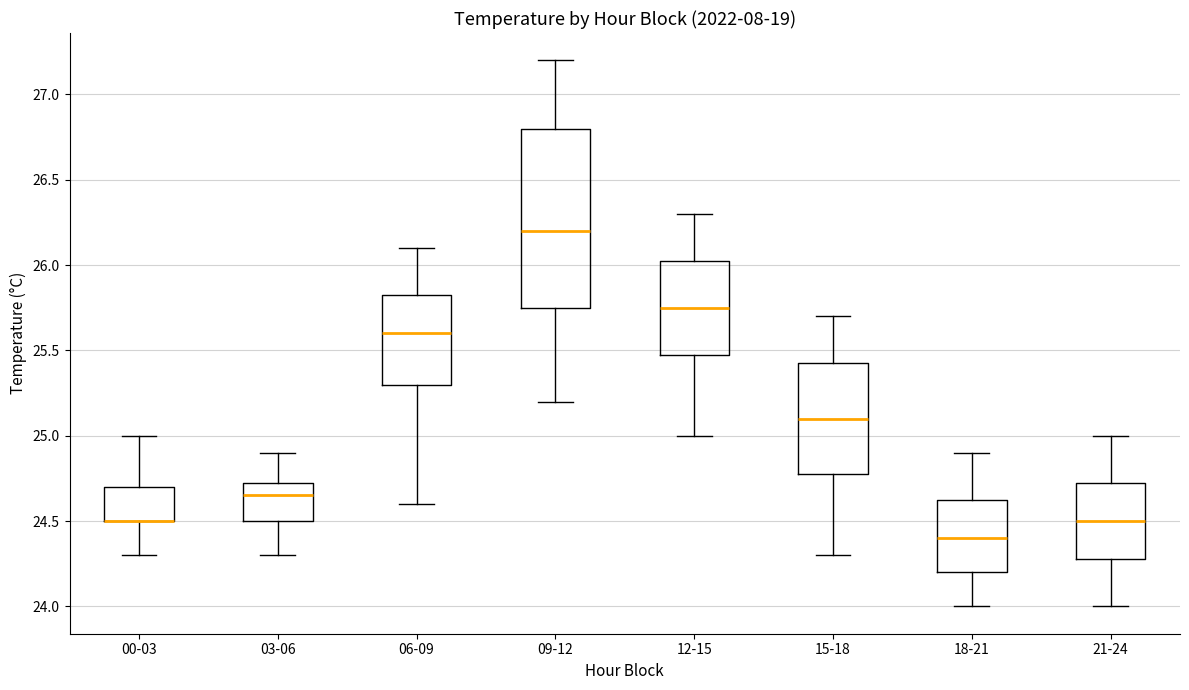

Reading left to right, transcribe this box plot: for each box, give where its median line is, the range the box spans, and where its two whiskers end, as read against the y-axis. The values are not printed on the chart, so give them approximately, as read against the axis.

00-03: median 24.50 (drawn on the box's lower edge), box 24.50 to 24.70, whiskers 24.30 to 25.00
03-06: median 24.65, box 24.50 to 24.75, whiskers 24.30 to 24.90
06-09: median 25.60, box 25.30 to 25.85, whiskers 24.60 to 26.10
09-12: median 26.20, box 25.75 to 26.80, whiskers 25.20 to 27.20
12-15: median 25.75, box 25.50 to 26.05, whiskers 25.00 to 26.30
15-18: median 25.10, box 24.80 to 25.45, whiskers 24.30 to 25.70
18-21: median 24.40, box 24.20 to 24.65, whiskers 24.00 to 24.90
21-24: median 24.50, box 24.30 to 24.75, whiskers 24.00 to 25.00